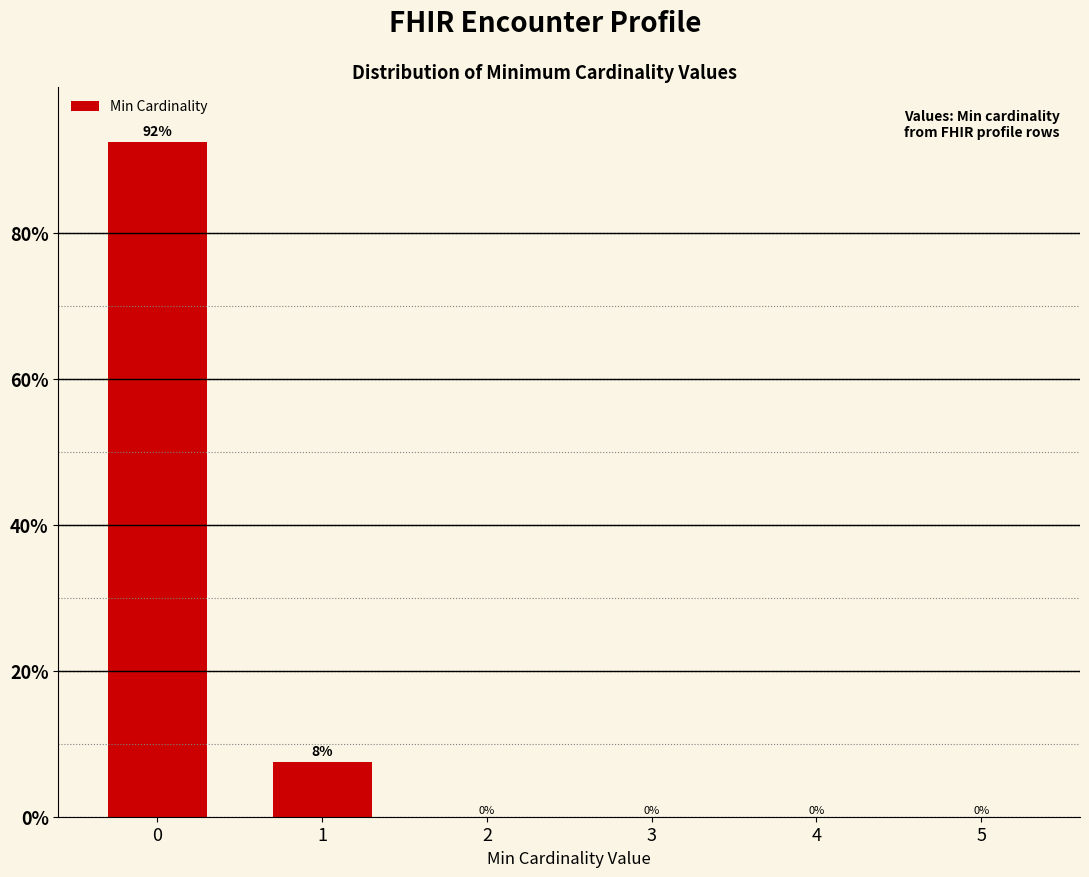

What is the greatest value displayed?

92.5